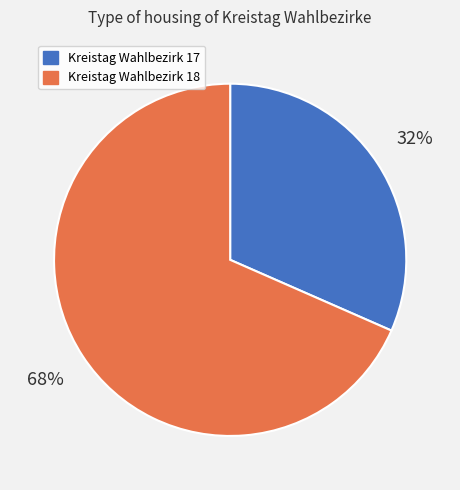

Rank the categories by value from highest to lowest.

Kreistag Wahlbezirk 18, Kreistag Wahlbezirk 17